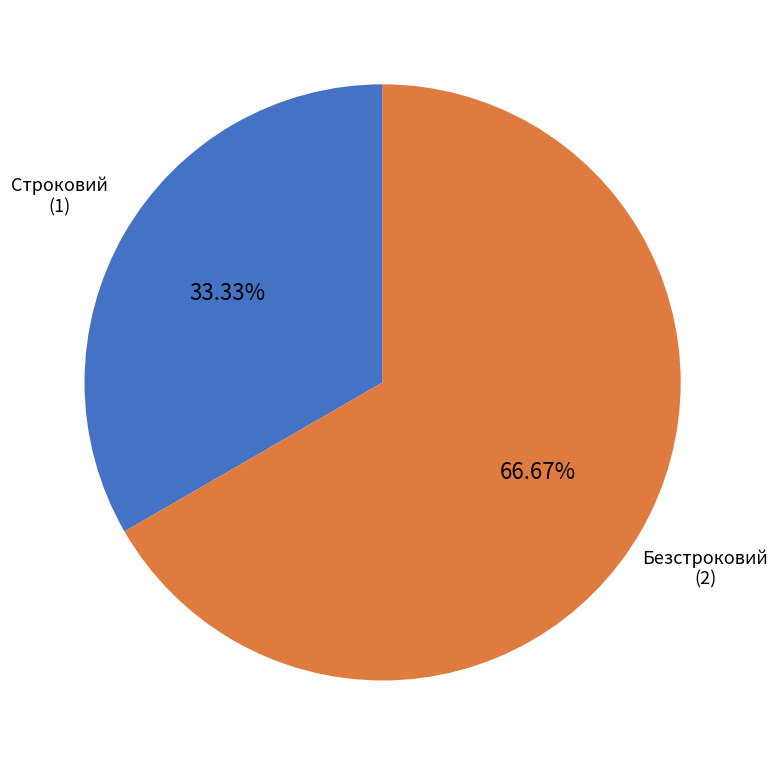

Approximately how many times larger is the value at Строковий compared to Безстроковий?

0.5